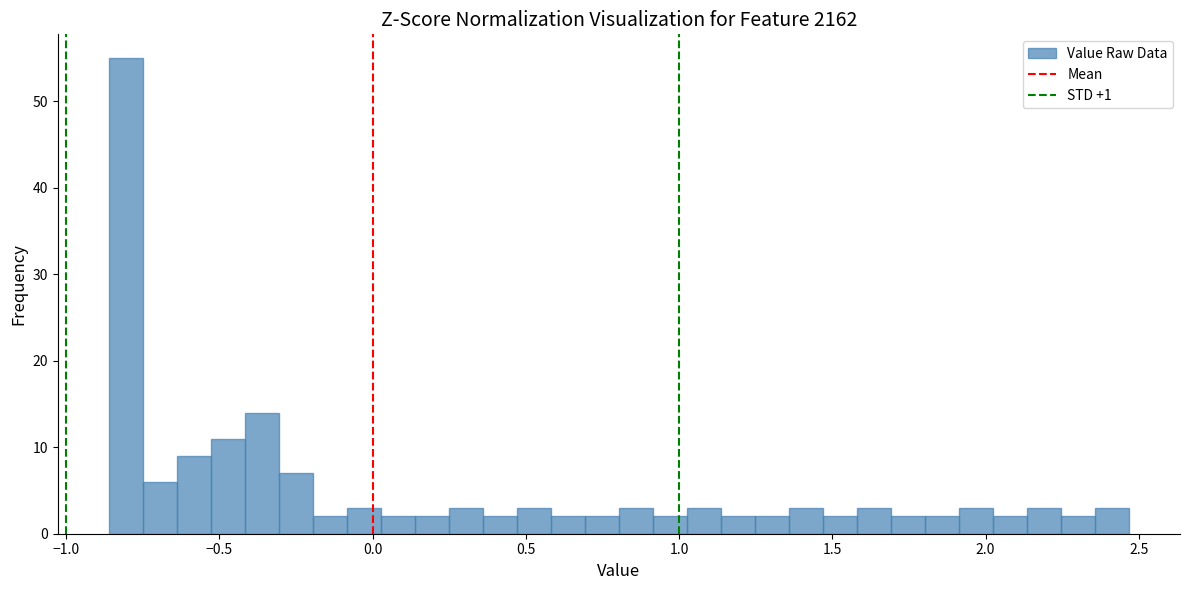

Around what value on the x-axis is the tallest bar? Give the approximate position of its centre, as read against the axis.

-0.80